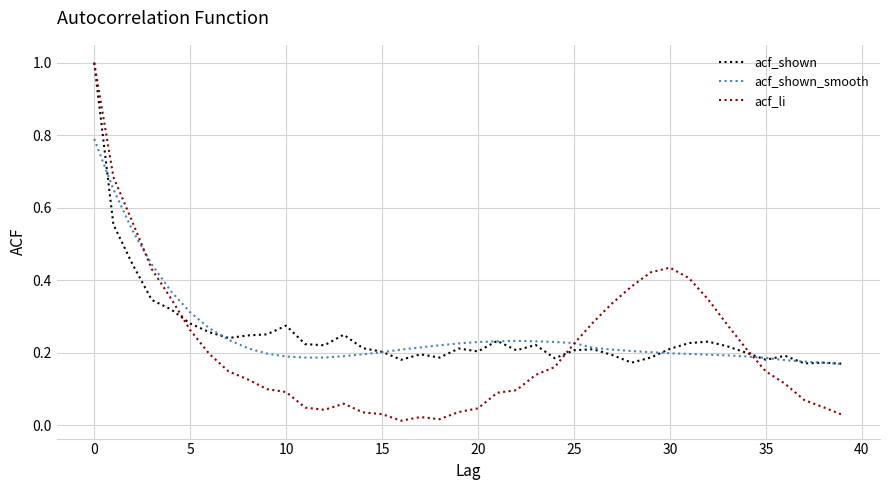

True or false: acf_shown_smooth has more than 0 points higher than both neighbors.

True